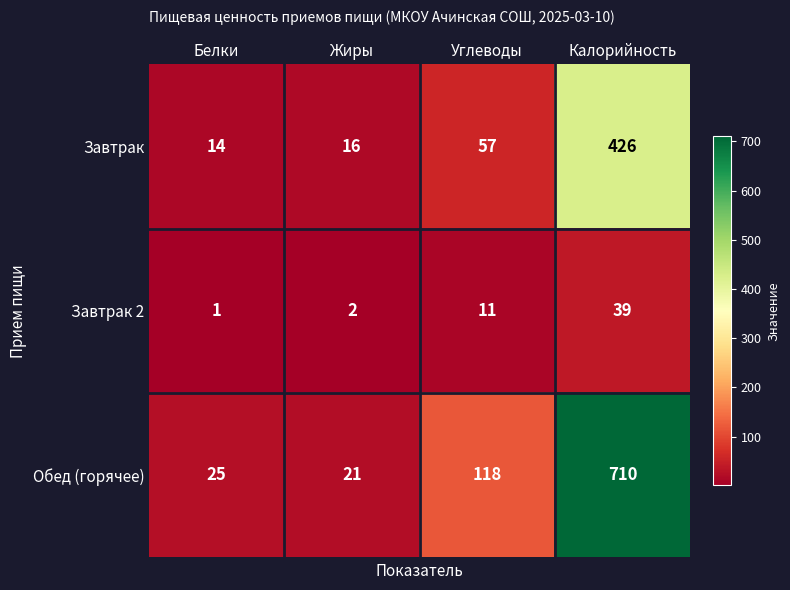

What is the sum of the Завтрак values at Белки and Калорийность?

440